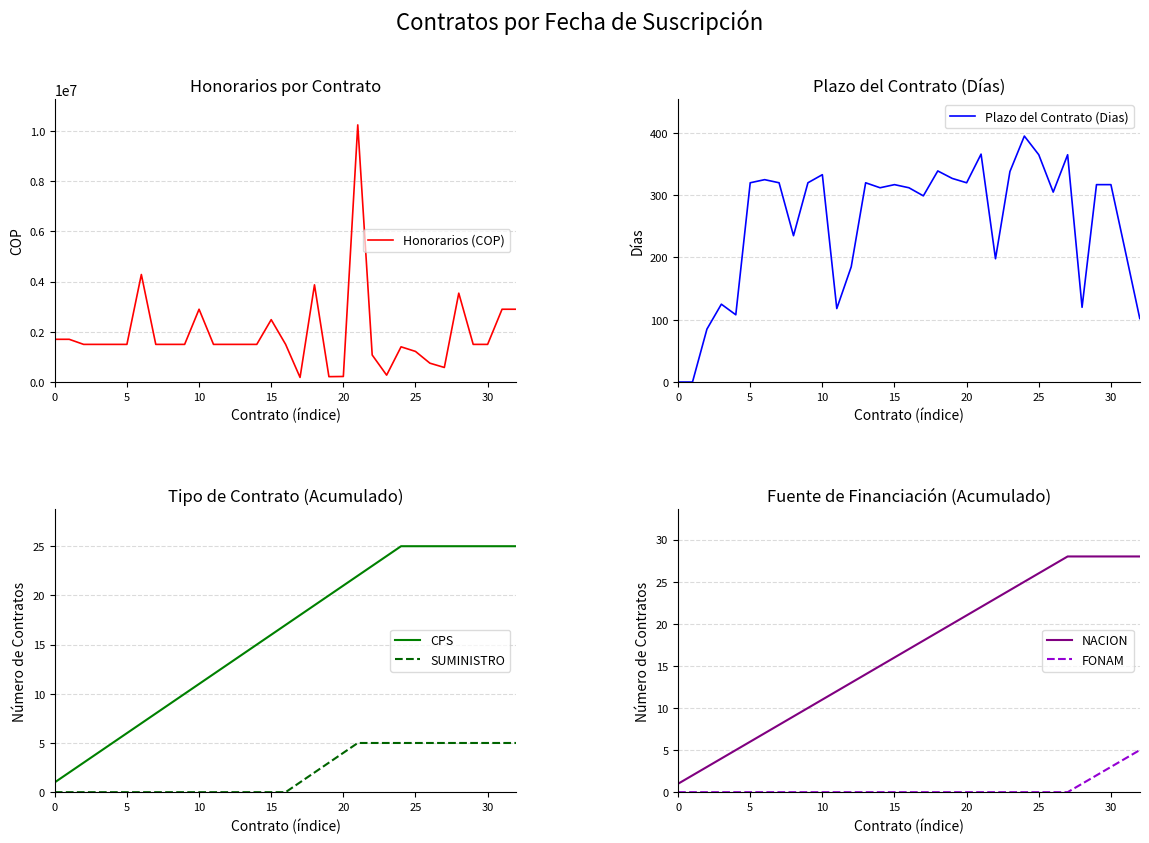

True or false: SUMINISTRO and Honorarios (COP) intersect in this chart.

False